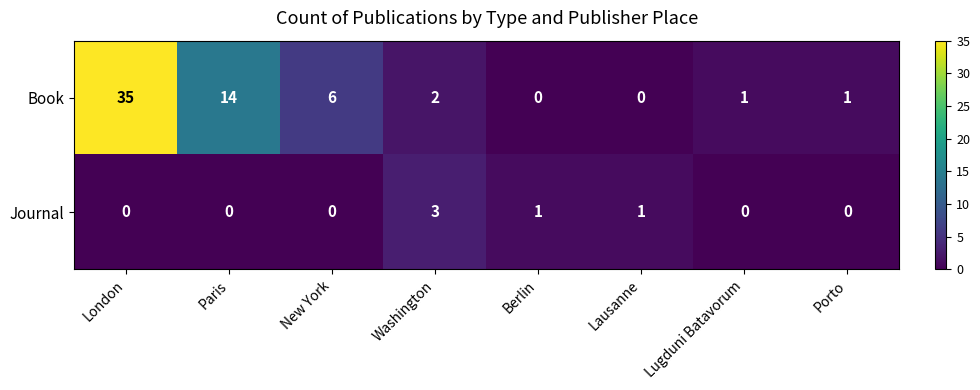

Which series has the largest total across all categories?

Book